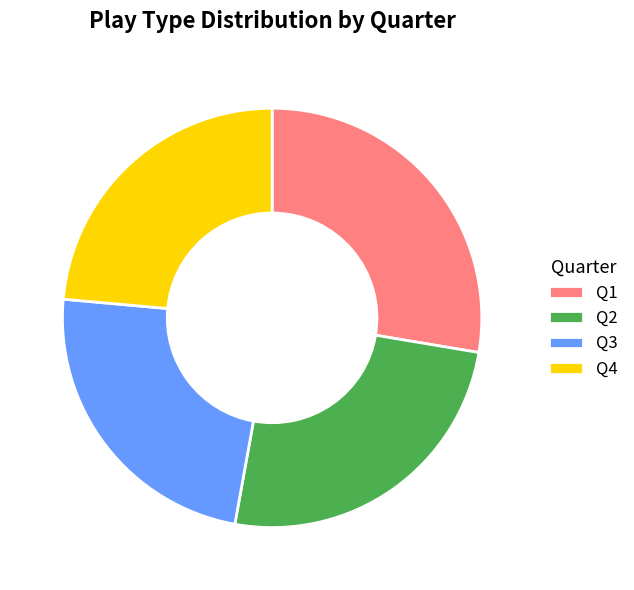

Does Q4 account for over 50% of the chart?

No